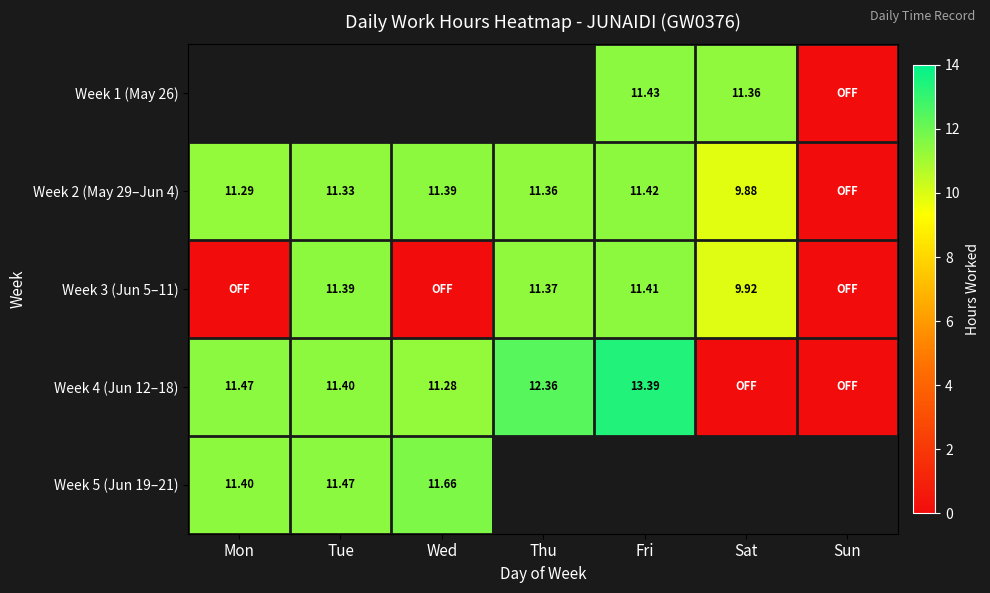

Is the value of Week 3 (Jun 5–11) at Tue greater than the value of Week 4 (Jun 12–18) at Mon?

No